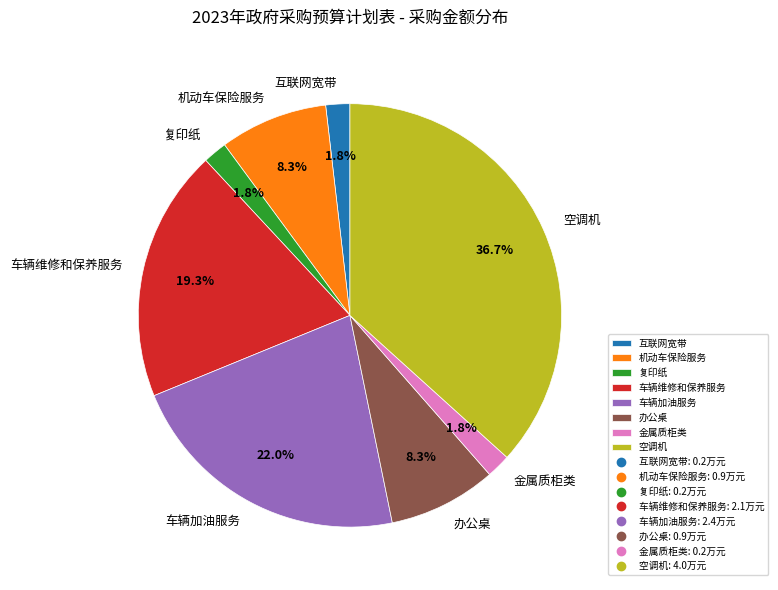

To the nearest percent, what percentage of the pie is 金属质柜类?

2%